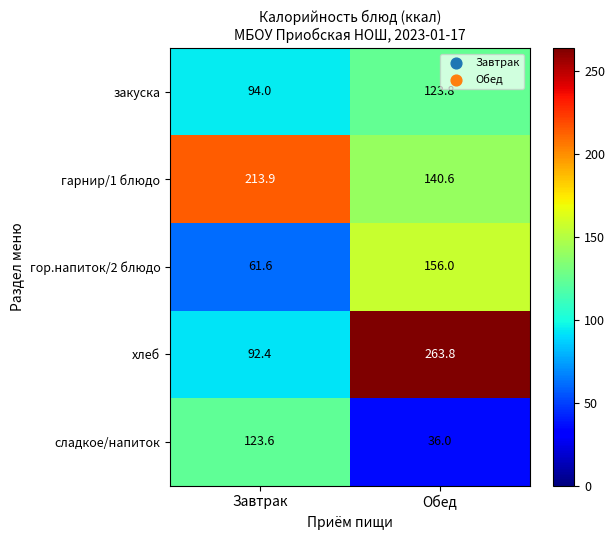

At which category is the sum across all series the highest?

Обед